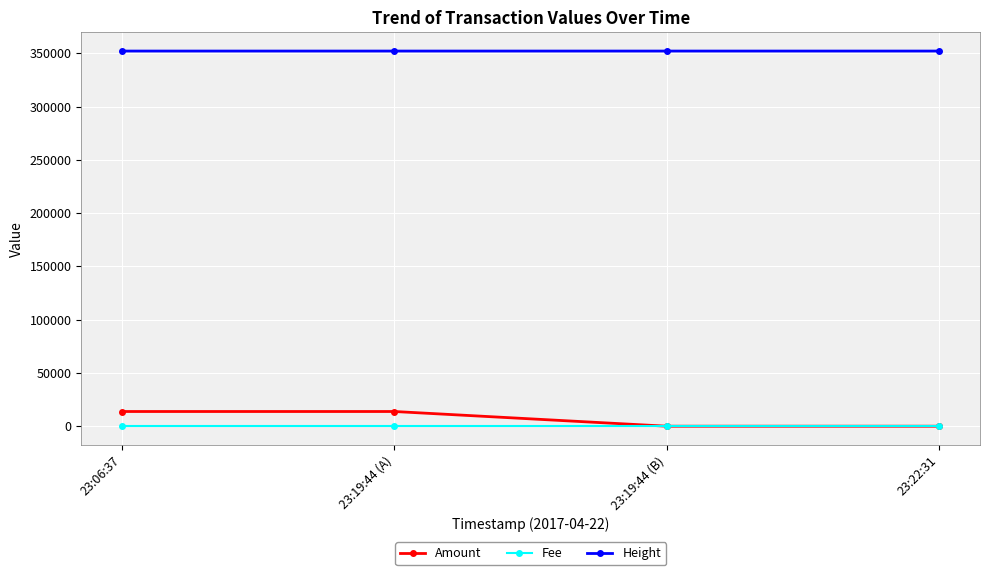

True or false: Amount and Height intersect in this chart.

False